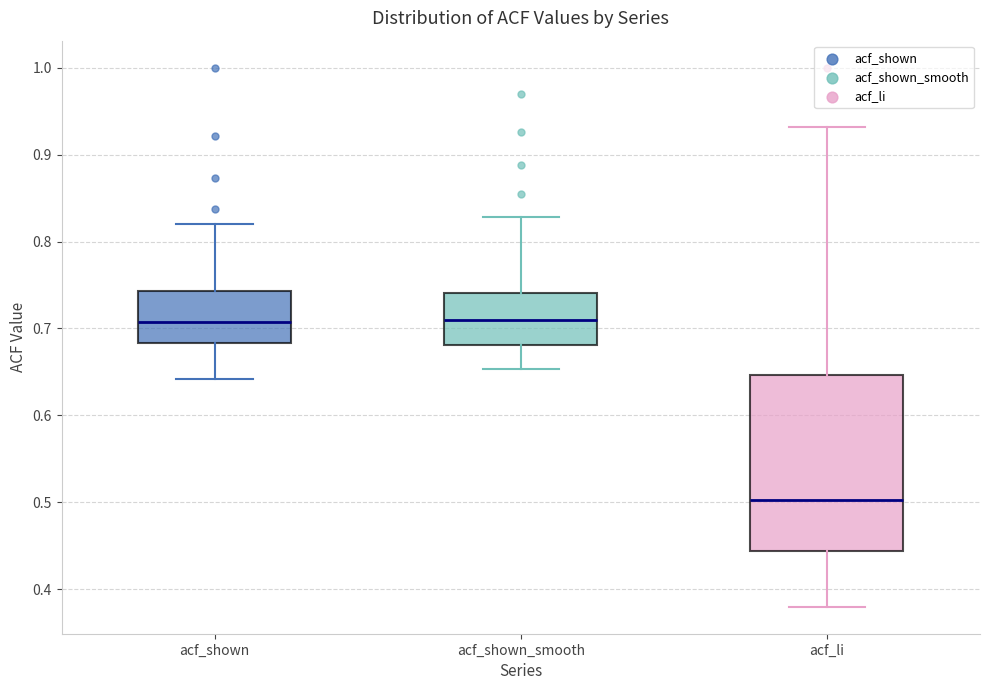

Comparing the boxes themselves (not the whiskers), which one is the tallest?

acf_li